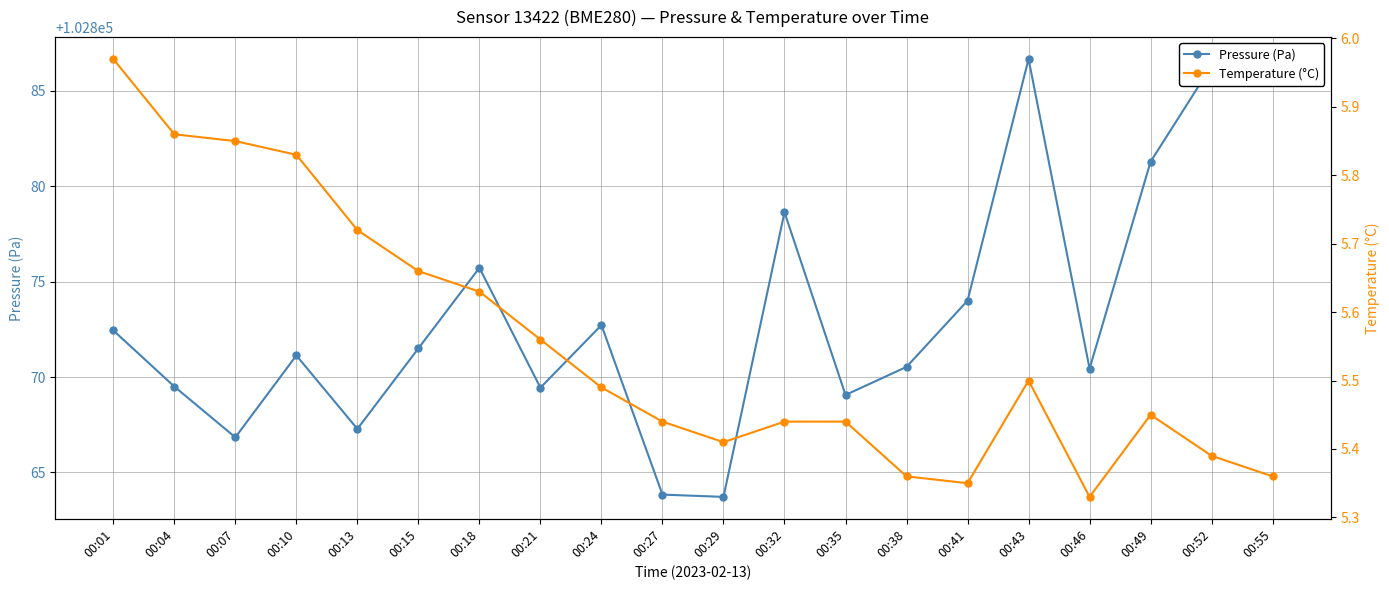

Reading left to right, what are all the values shown in this chart?

Pressure (Pa): 102872.4	102869.5	102866.8	102871.1	102867.3	102871.5	102875.7	102869.4	102872.7	102863.8	102863.7	102878.6	102869.1	102870.5	102874.0	102886.7	102870.4	102881.3	102886.3	102886.2
Temperature (°C): 6.0	5.9	5.8	5.8	5.7	5.7	5.6	5.6	5.5	5.4	5.4	5.4	5.4	5.4	5.3	5.5	5.3	5.5	5.4	5.4